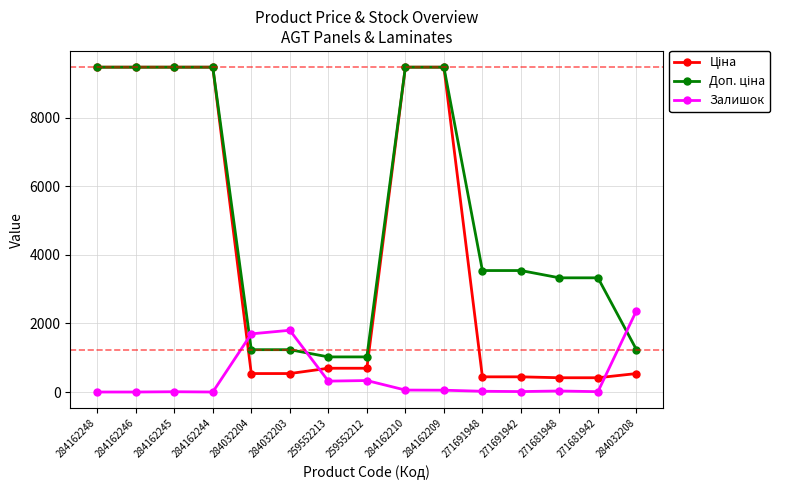

True or false: Залишок has more than 2 interior local peaks.

True